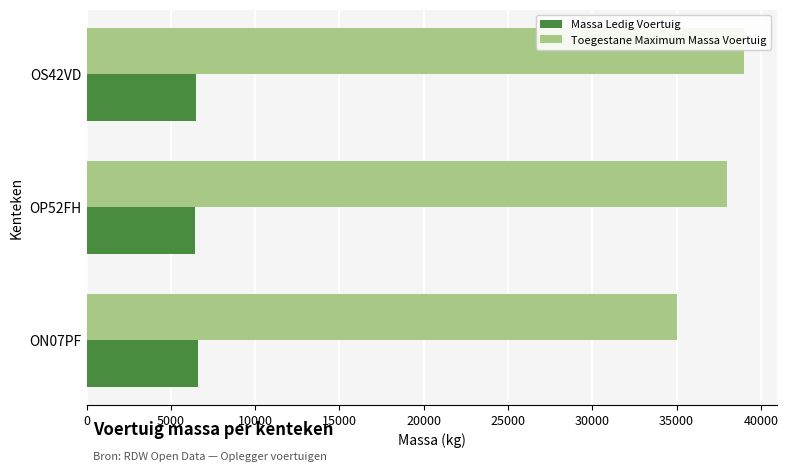

What is the lowest value of the Toegestane Maximum Massa Voertuig series?

35000